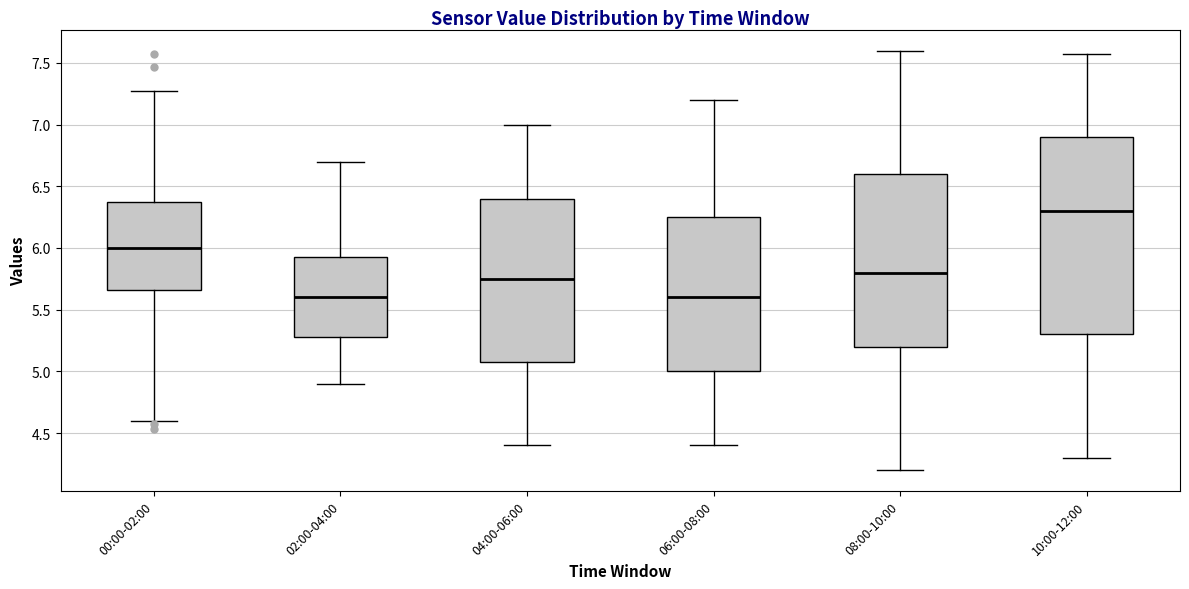

Reading left to right, transcribe this box plot: for each box, give where its median line is, the range the box spans, and where its two whiskers end, as read against the y-axis. The values are not printed on the chart, so give them approximately, as read against the axis.

00:00-02:00: median 6.00, box 5.65 to 6.35, whiskers 4.60 to 7.25
02:00-04:00: median 5.60, box 5.30 to 5.95, whiskers 4.90 to 6.70
04:00-06:00: median 5.75, box 5.10 to 6.40, whiskers 4.40 to 7.00
06:00-08:00: median 5.60, box 5.00 to 6.25, whiskers 4.40 to 7.20
08:00-10:00: median 5.80, box 5.20 to 6.60, whiskers 4.20 to 7.60
10:00-12:00: median 6.30, box 5.30 to 6.90, whiskers 4.30 to 7.55